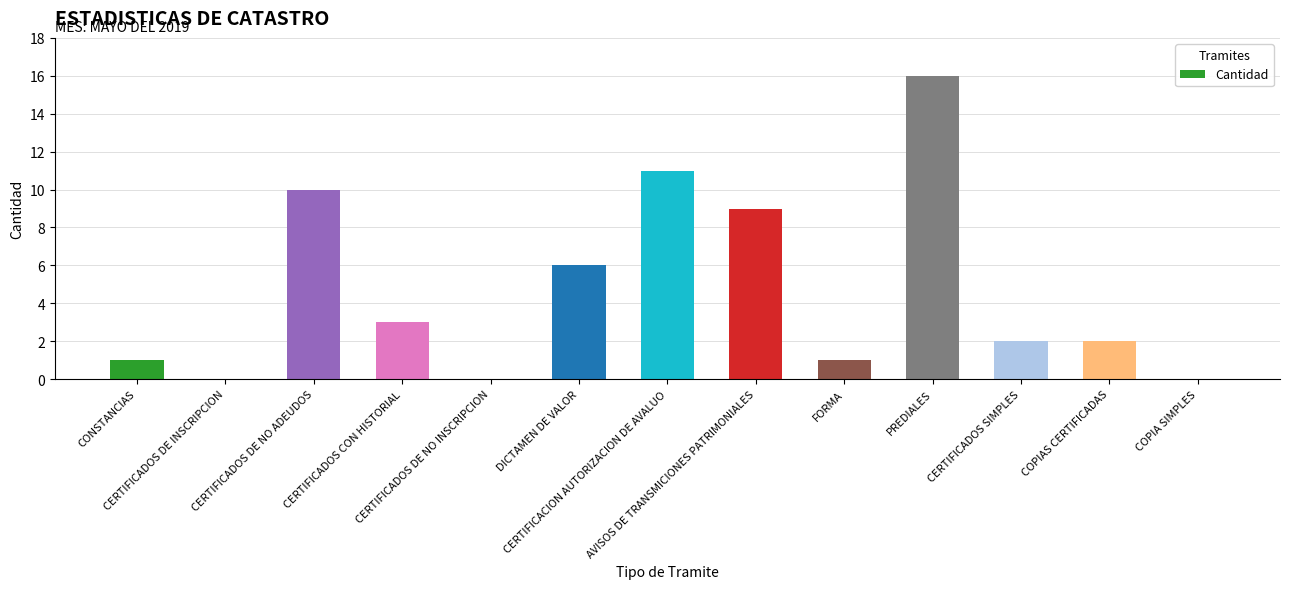

Reading right to left, transcribe all the data shown in this chart.

0	2	2	16	1	9	11	6	0	3	10	0	1